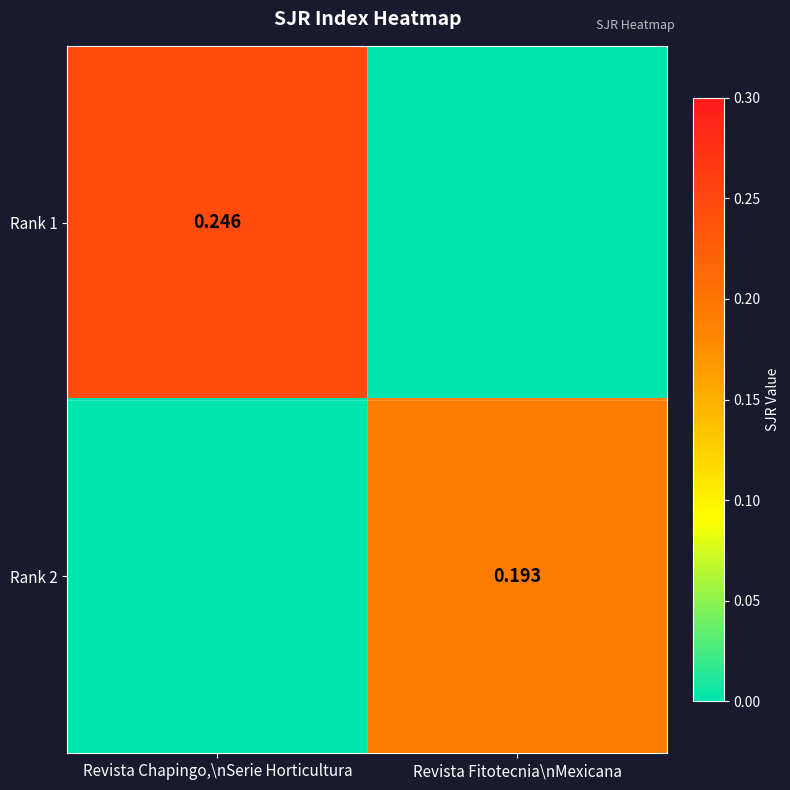

At which category is the sum across all series the highest?

Revista Chapingo,\nSerie Horticultura